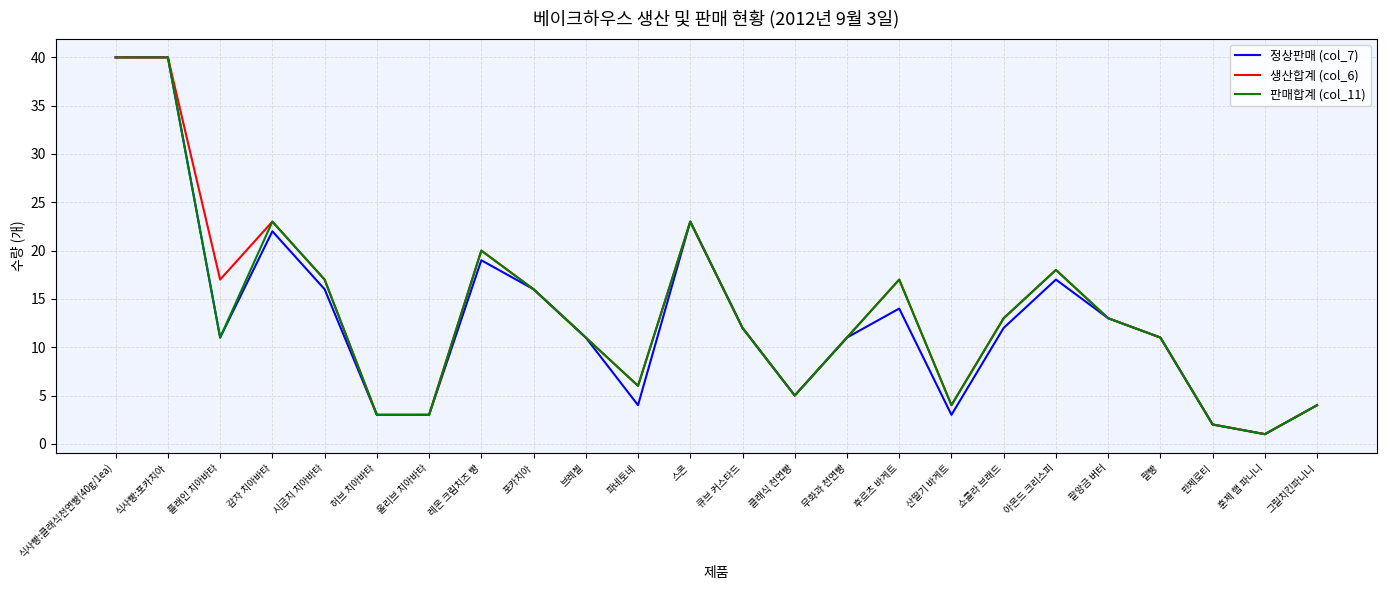

What value does the 정상판매 (col_7) series have at 그릴치킨파니니, to the nearest 5?

5